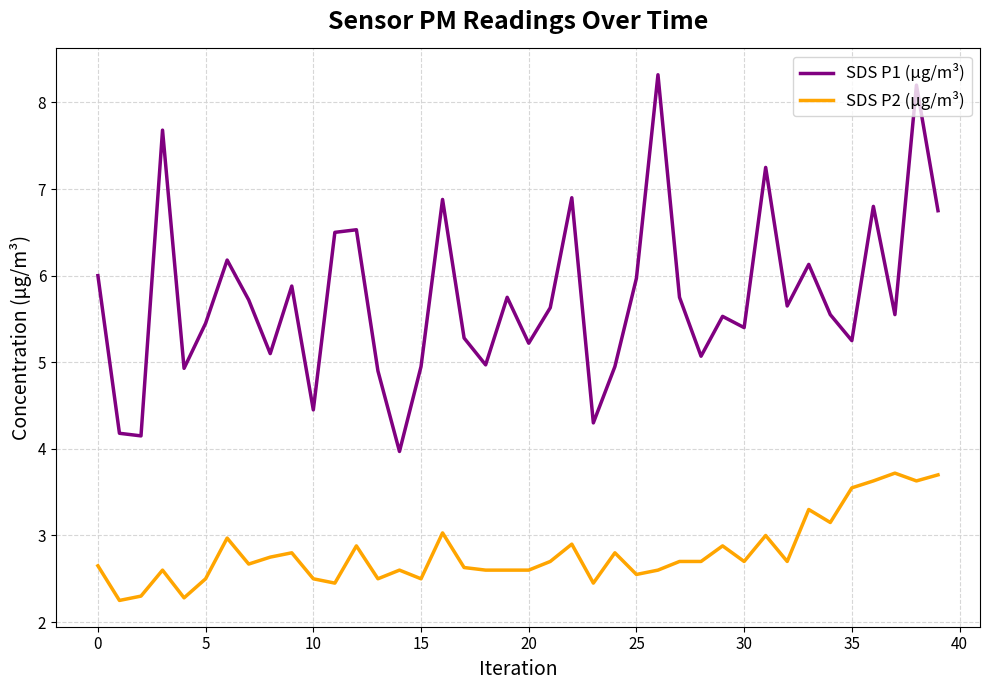

What is the highest value of the SDS P2 (μg/m³) series?

3.7